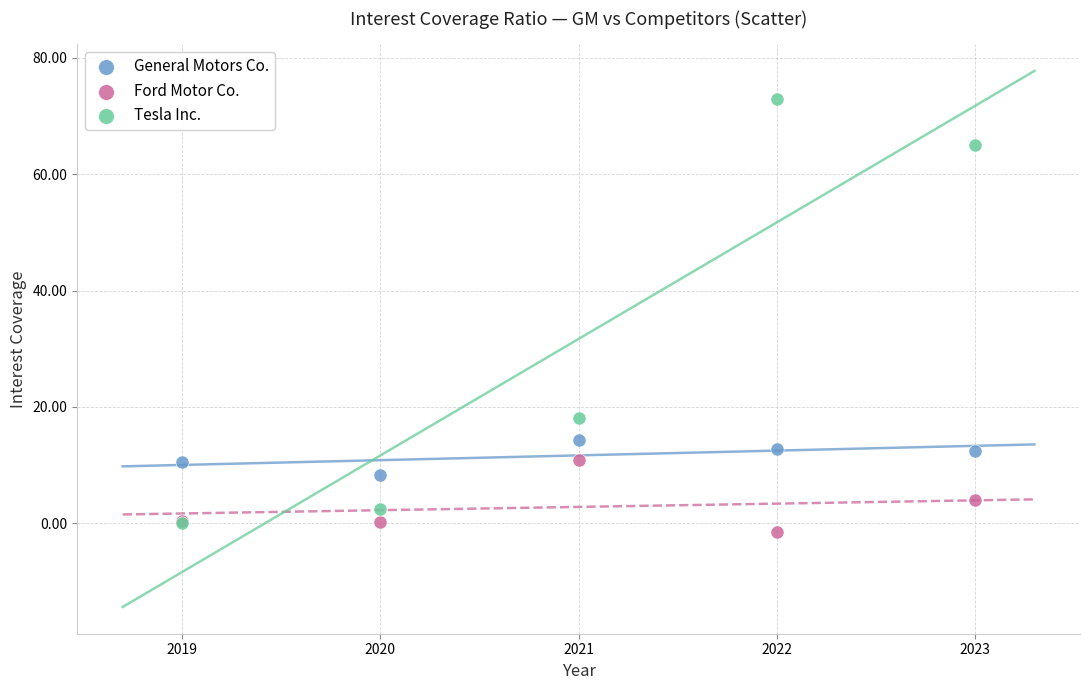

Across all series, what Y value is closest to 35?

18.1